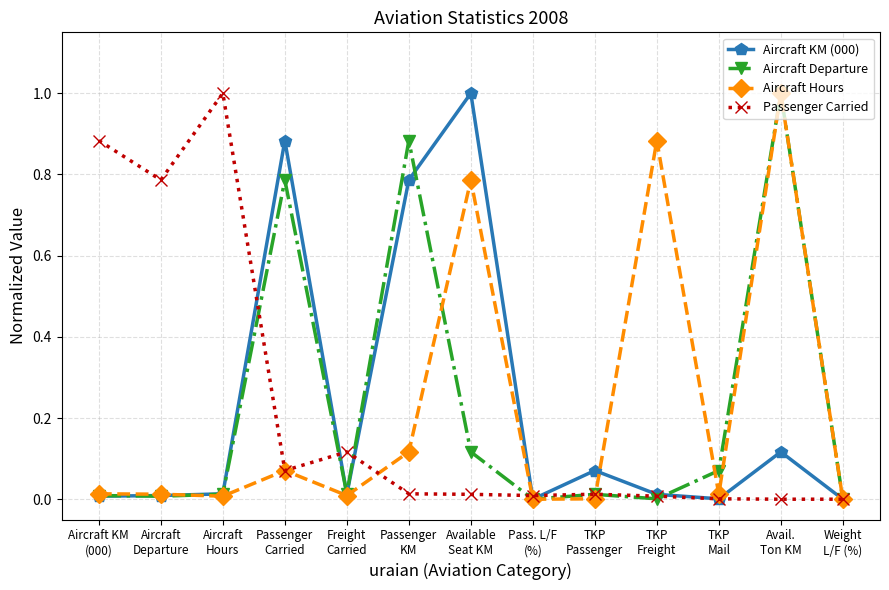

What is the greatest value displayed?

1.0